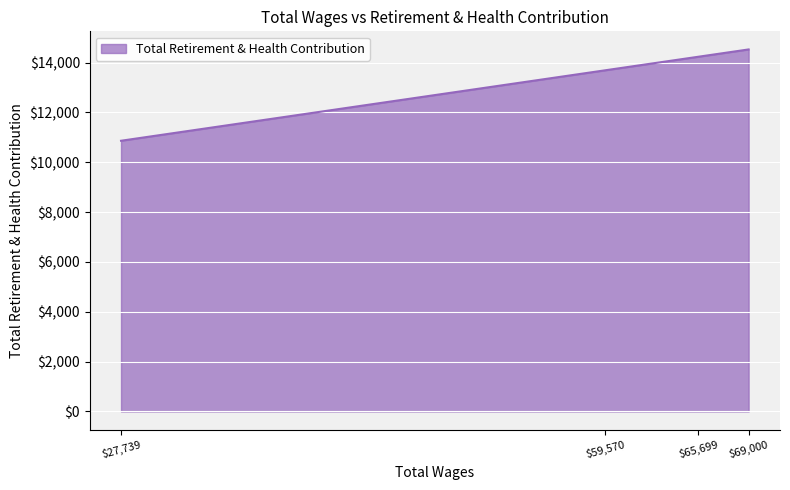

Which label corresponds to the smallest value in the chart?

$27,739